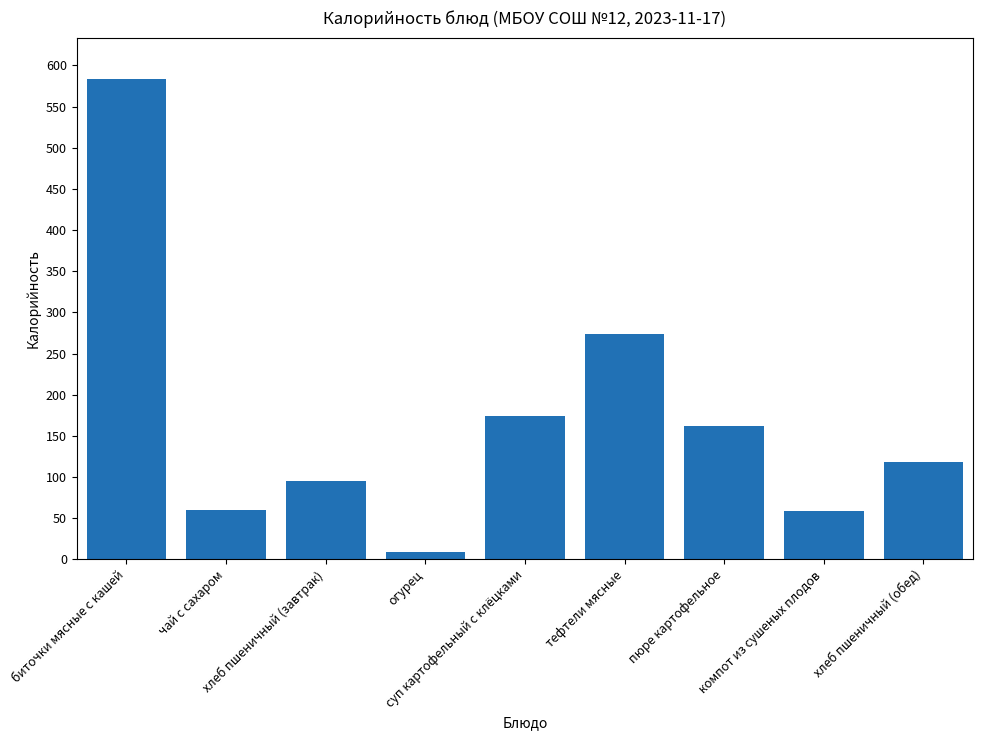

Read the value at компот из сушеных плодов.

58.1